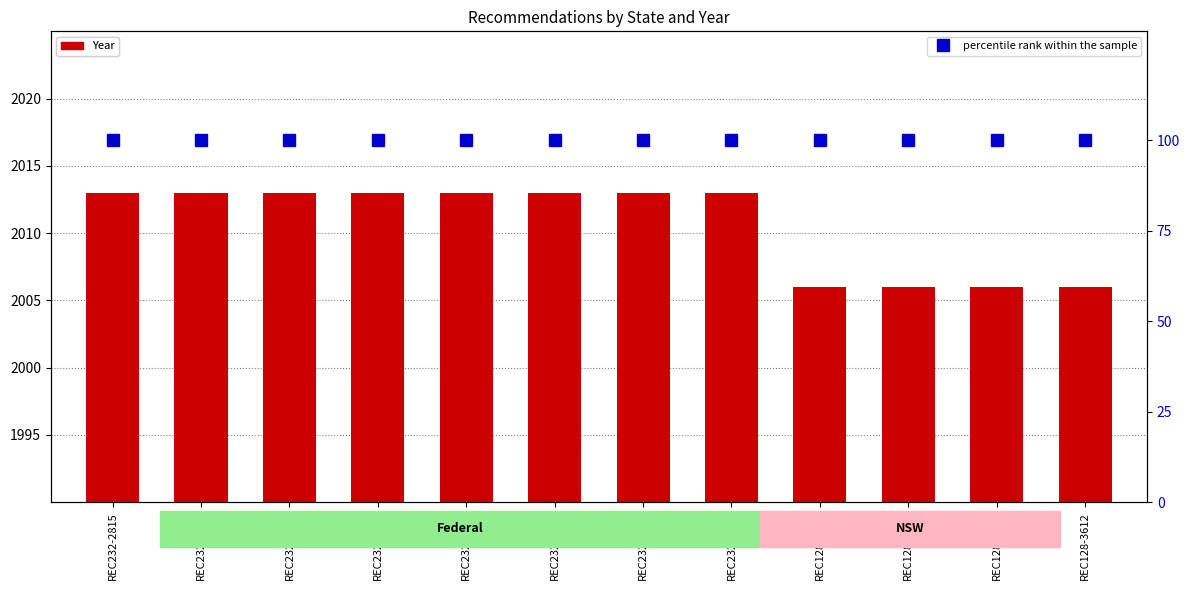

The value of percentile rank within the sample at REC232-2815 is 55. True or false?

False